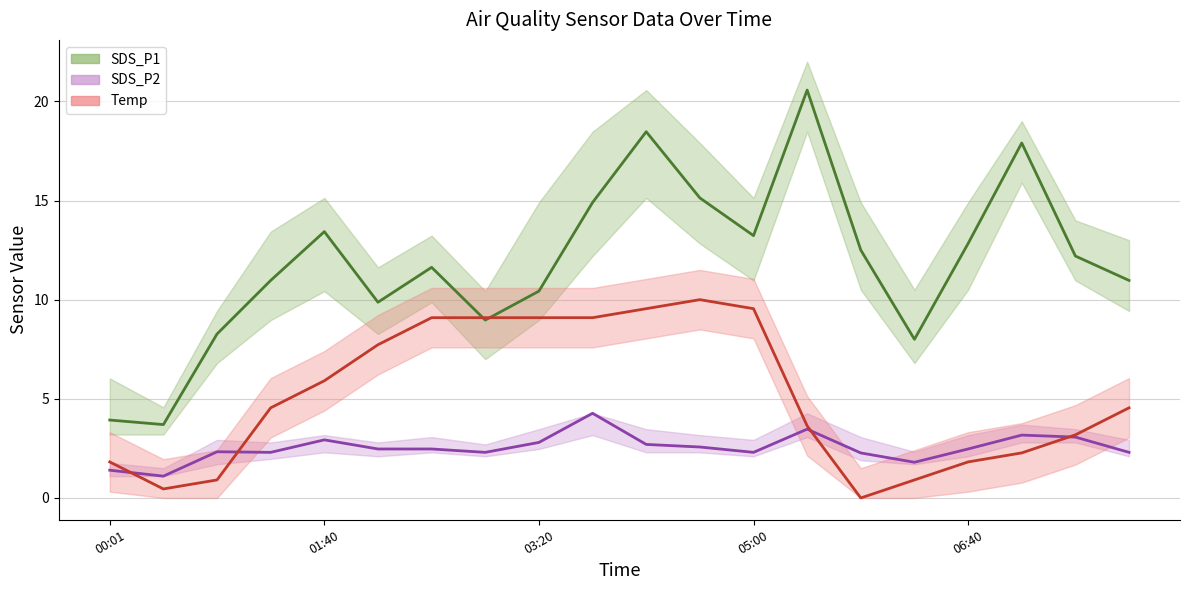

How many values in the SDS_P2_line series exceed 2?

17